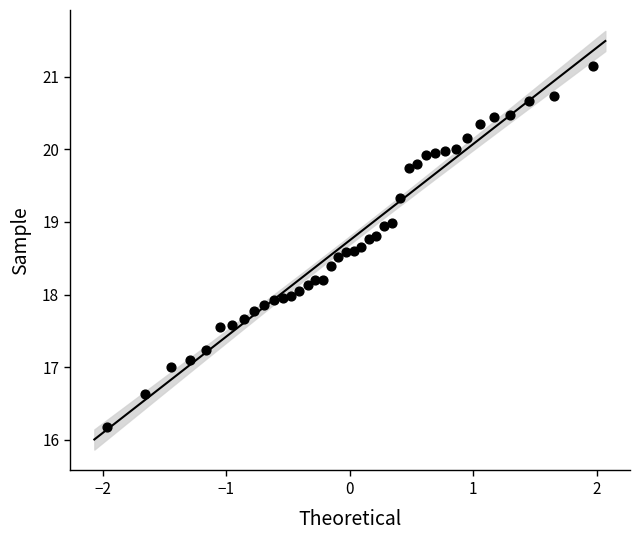

What is the range of Y values (max minus min)?

5.0